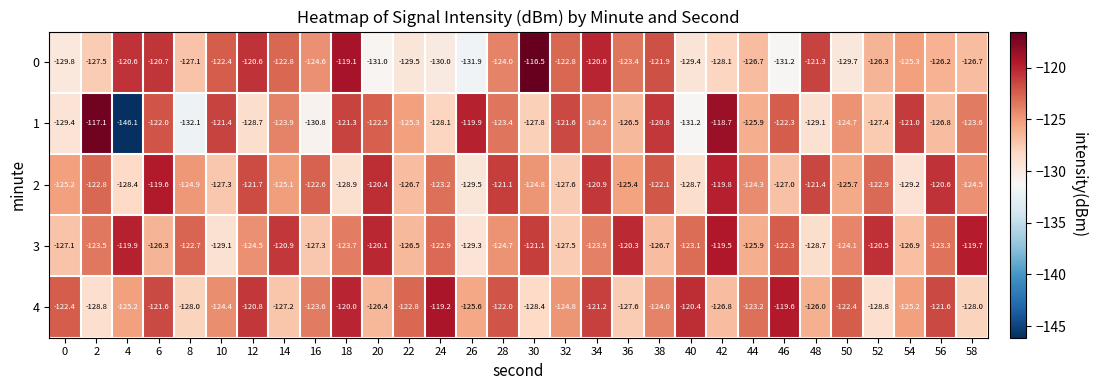

Count the number of categories in the chart.

30